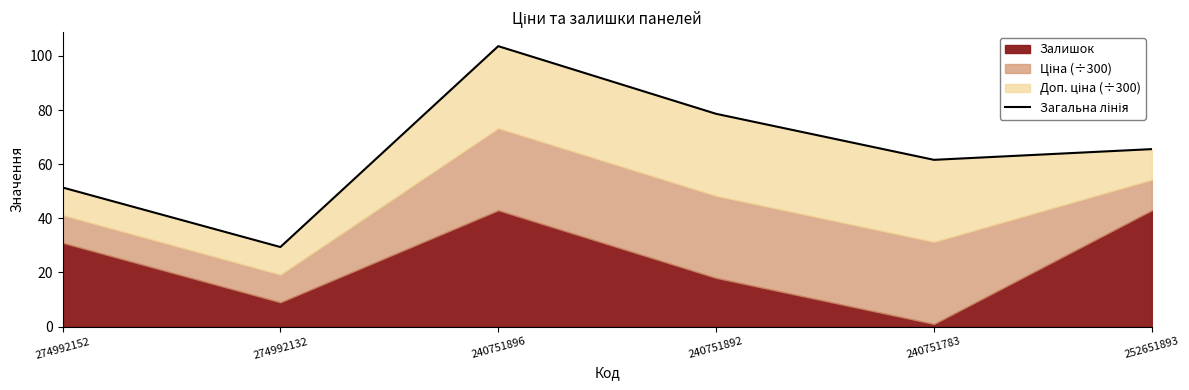

What is the minimum value shown in the chart?

29.4